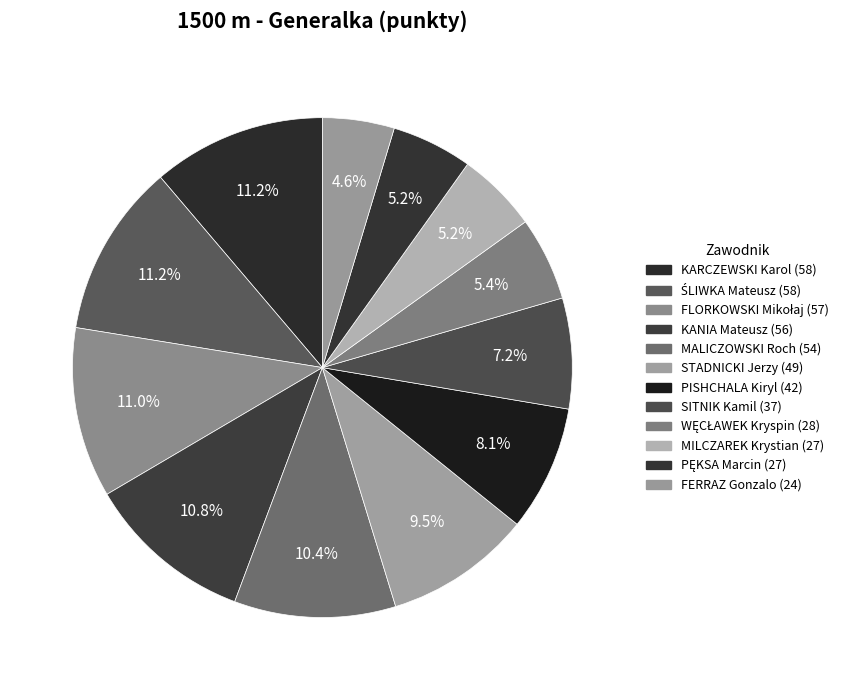

Is there any slice that represents more than half of the pie?

No